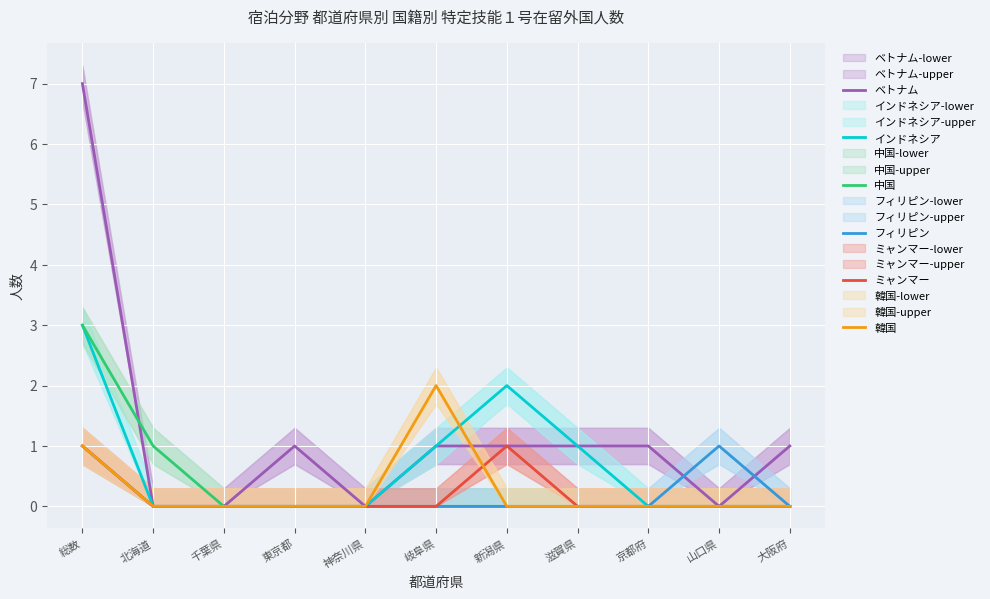

In ベトナム, how many points are lower than both neighbors (excluding endpoints)?

2